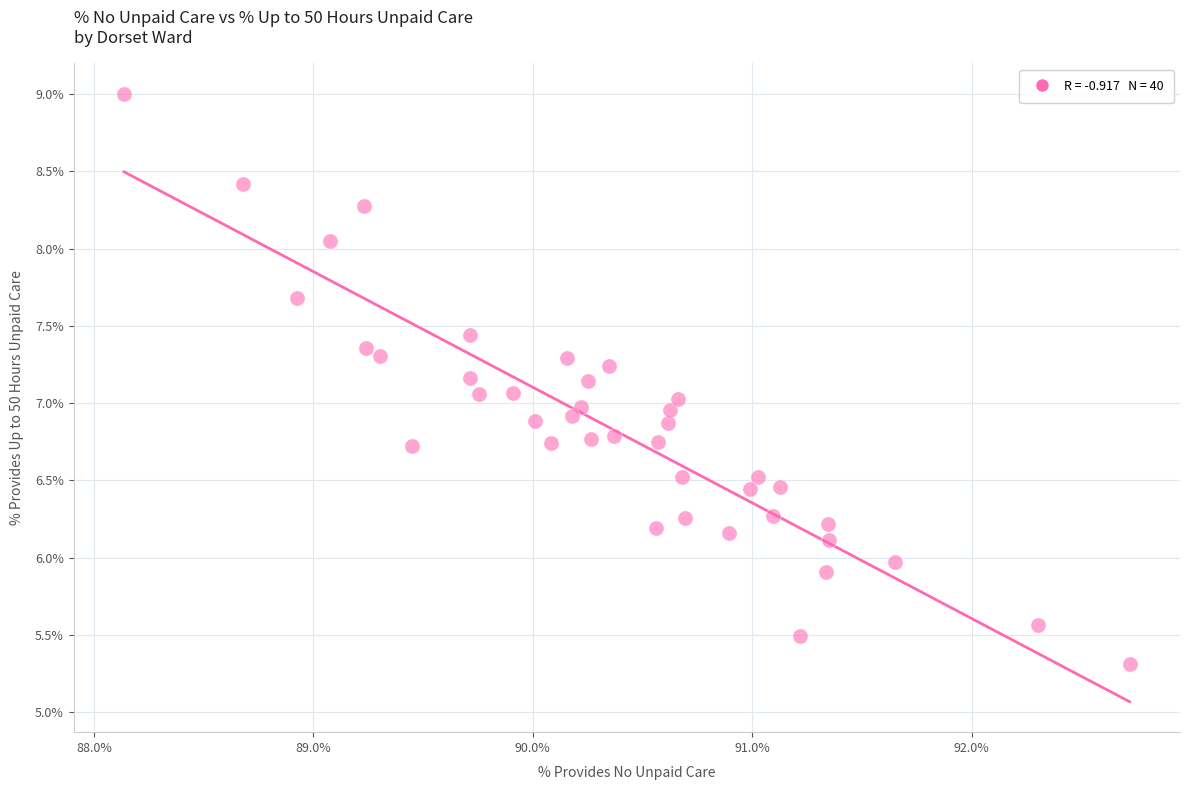

What is the range of X values (max minus min)?

4.6